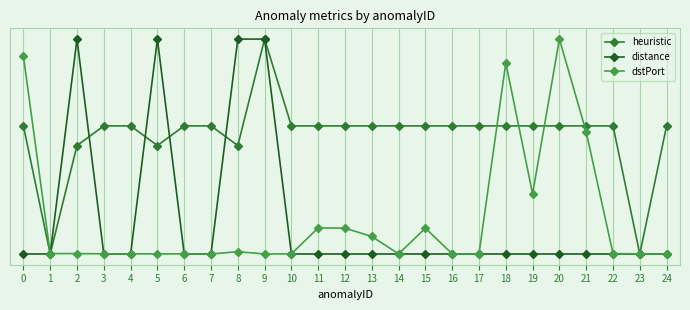

Which category has the highest value in the heuristic series?

9